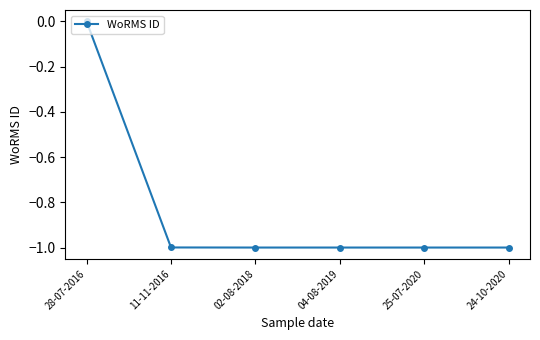

How many categories are shown in the chart?

6